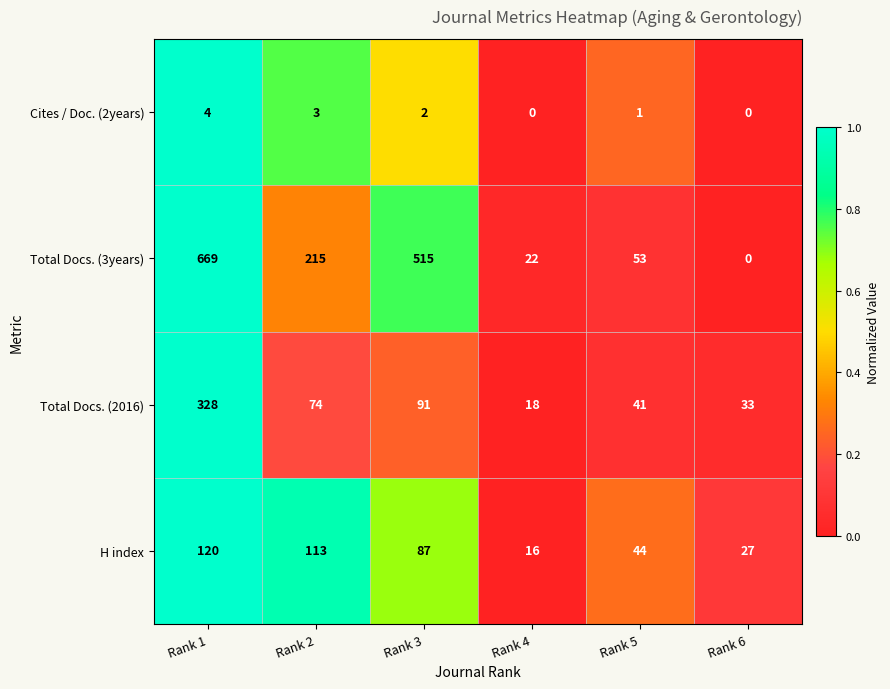

How many distinct data groups are displayed?

4